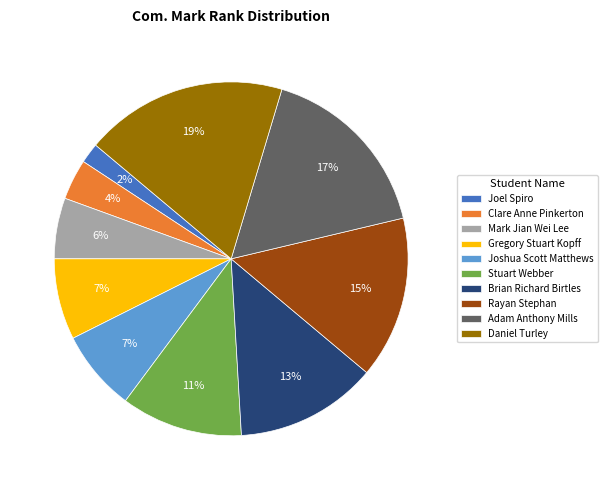

What percentage is the Brian Richard Birtles slice, to the nearest percent?

13%